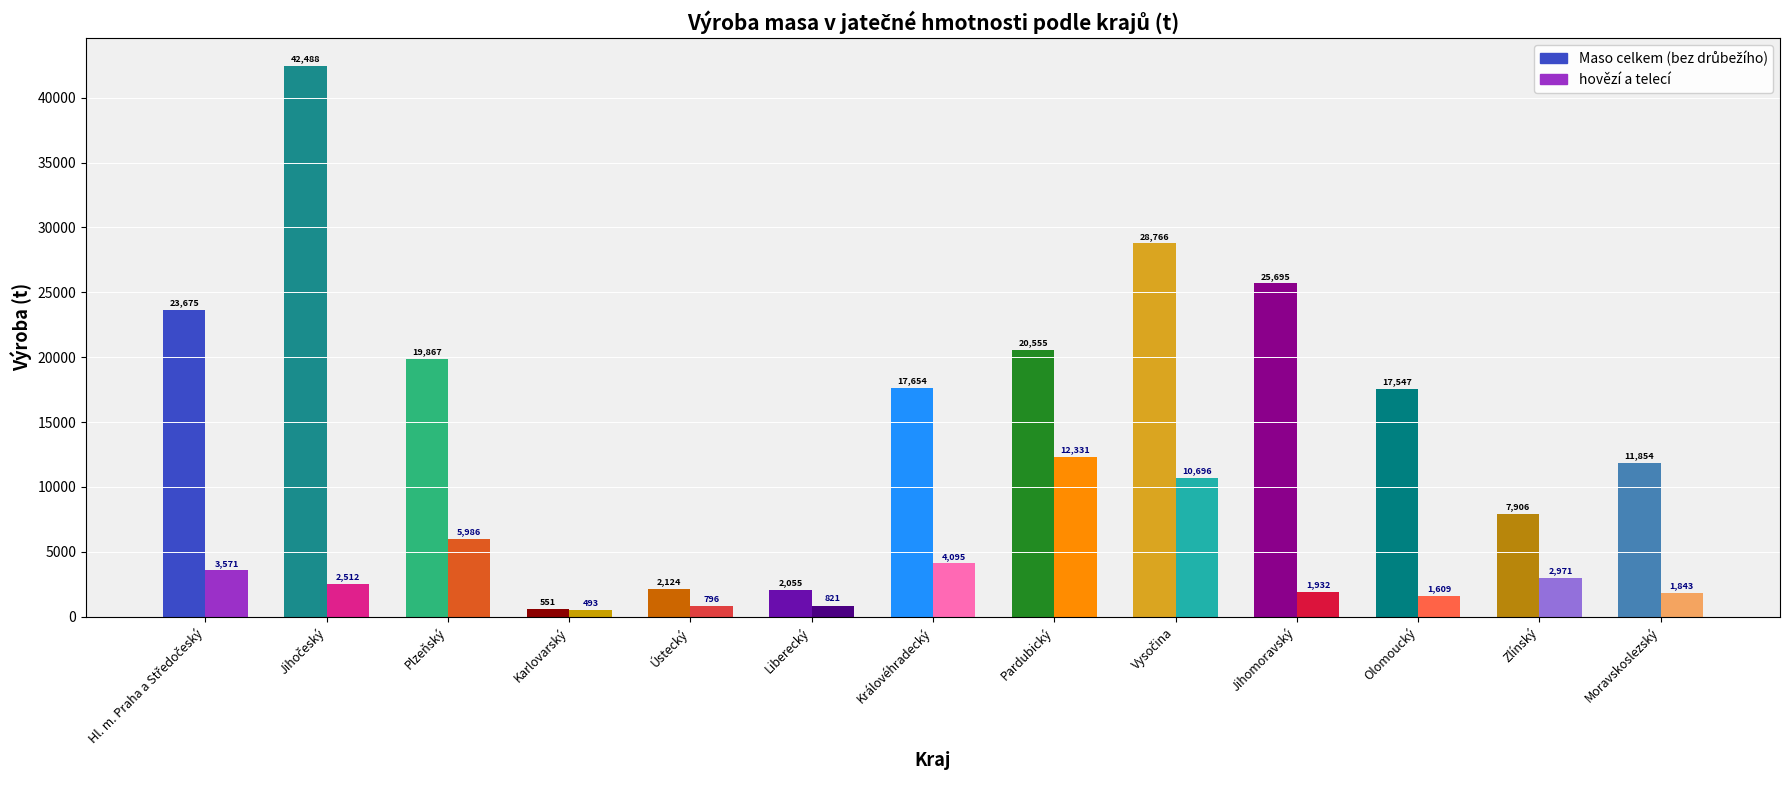

At Hl. m. Praha a Středočeský, list the series in order from largest to smallest.

Maso celkem (bez drůbežího), hovězí a telecí